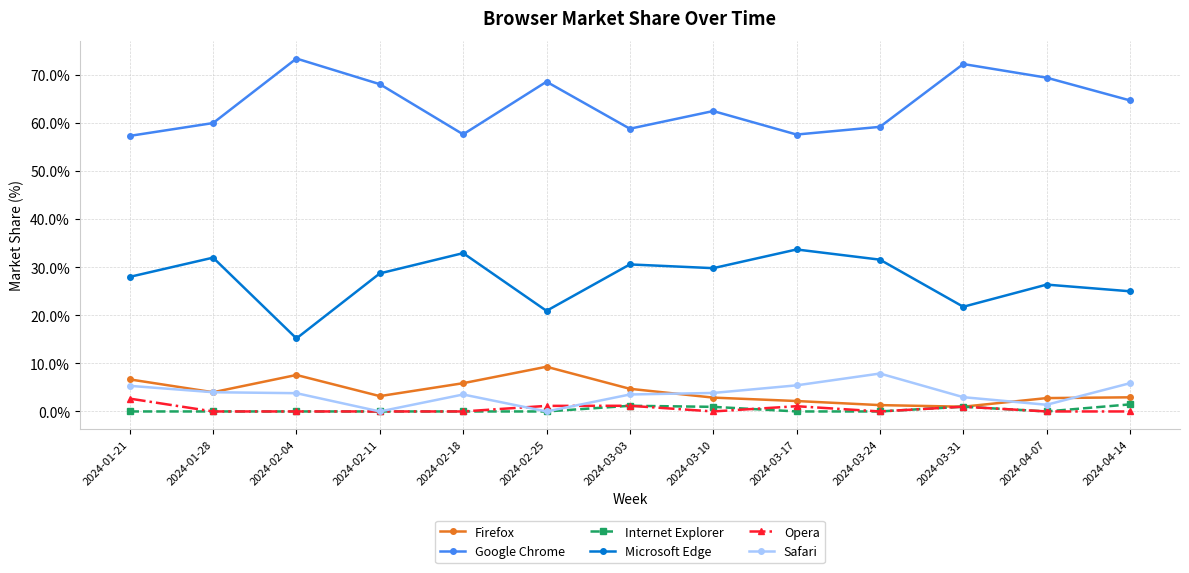

True or false: Safari and Google Chrome cross at least once.

False